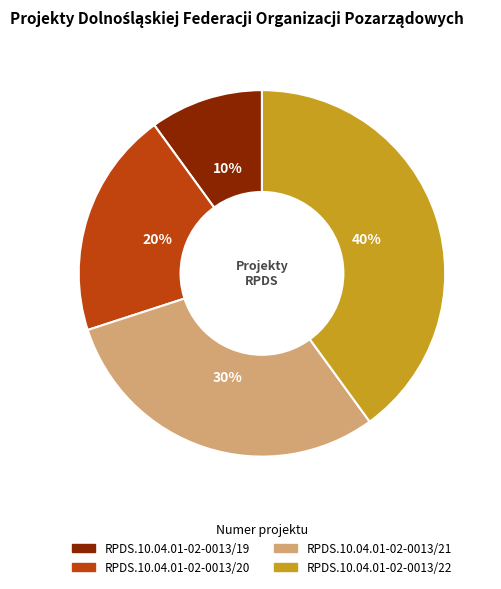

Is there any slice that represents more than half of the pie?

No